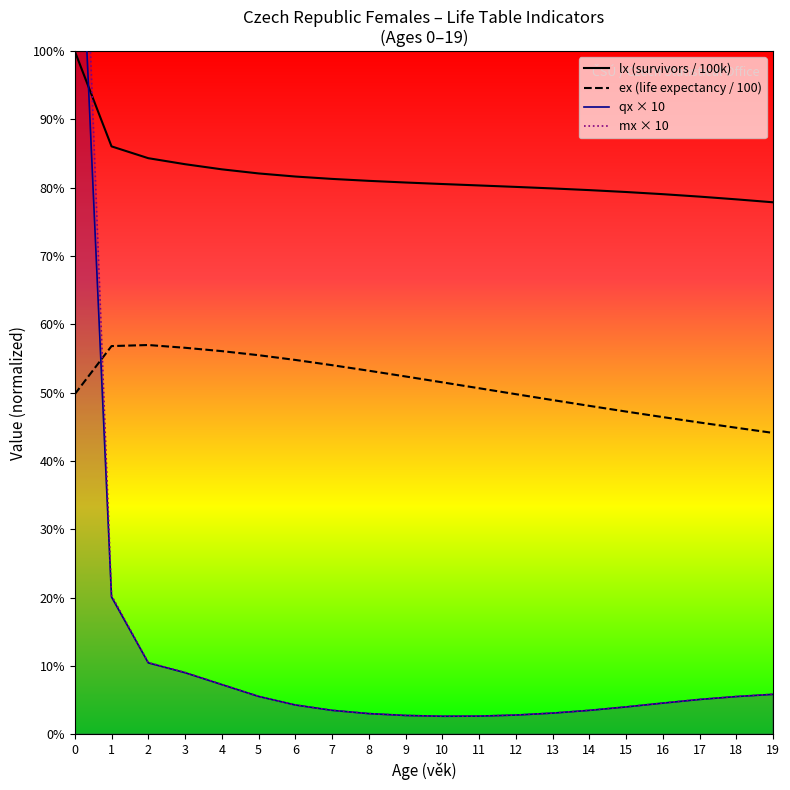

Does the chart have visible grid lines?

No